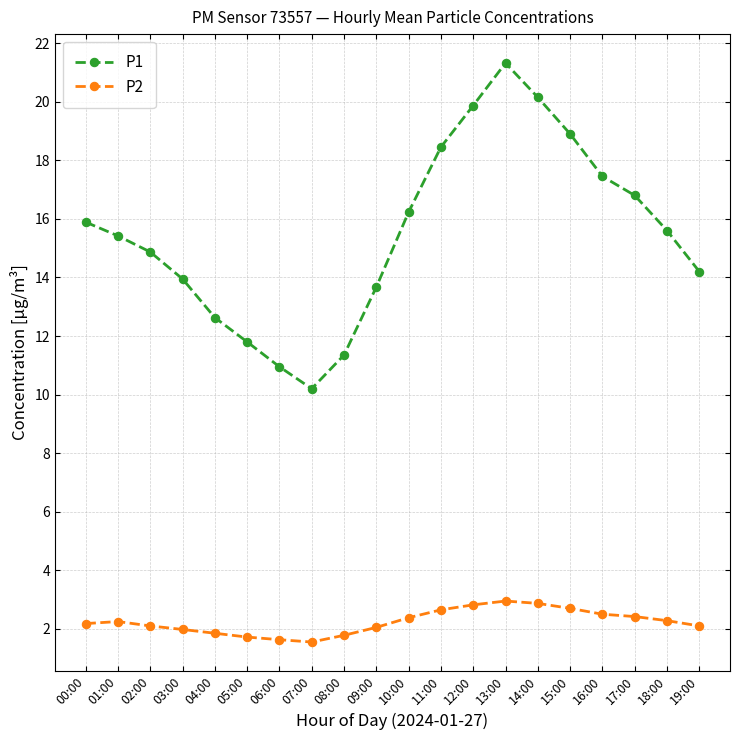

What position from the left is 15:00?

16